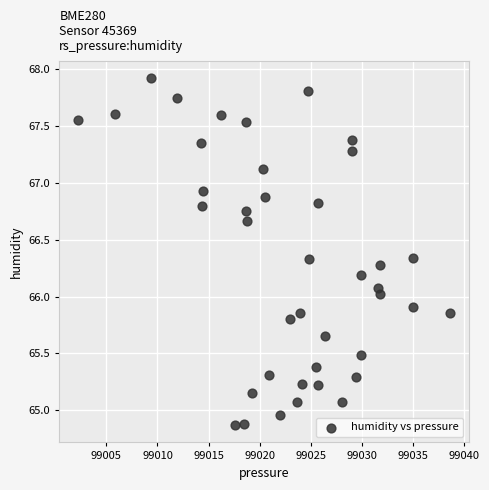

What is the range of X values (max minus min)?

36.4